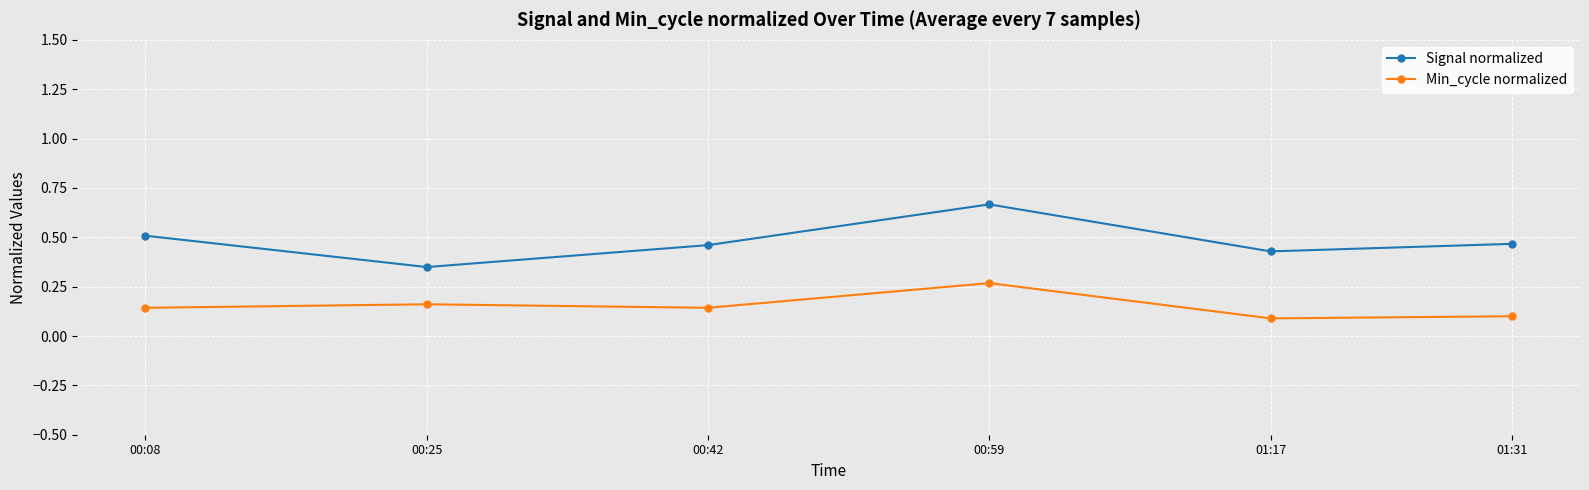

True or false: Min_cycle normalized has a value of 0.2 at 01:31.

False